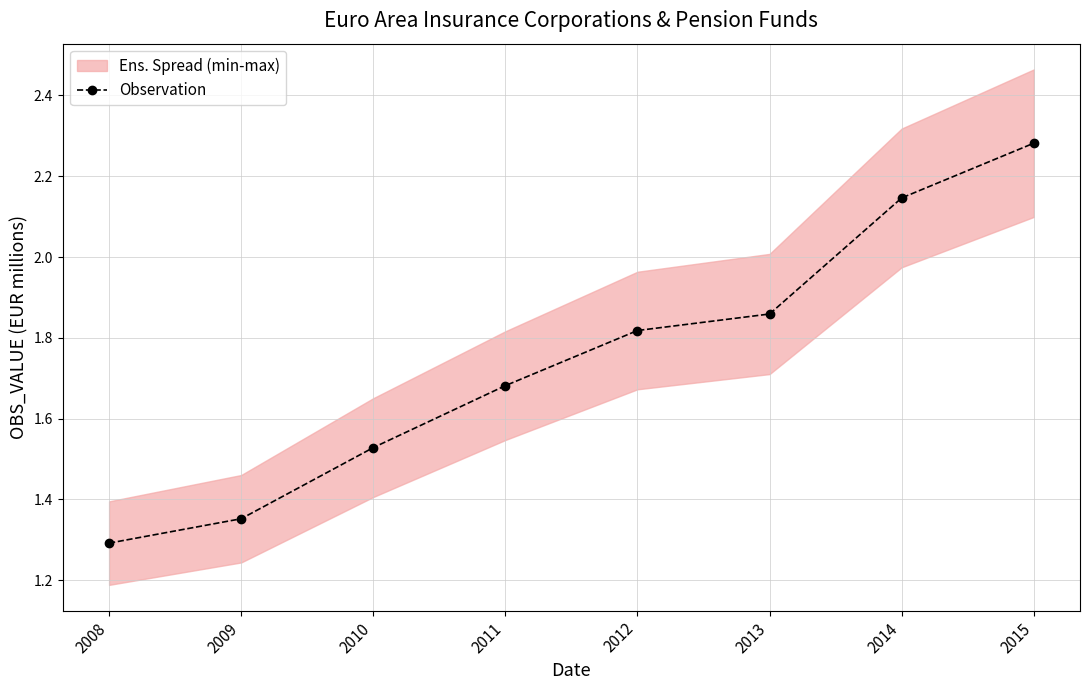

Does the chart have visible grid lines?

Yes